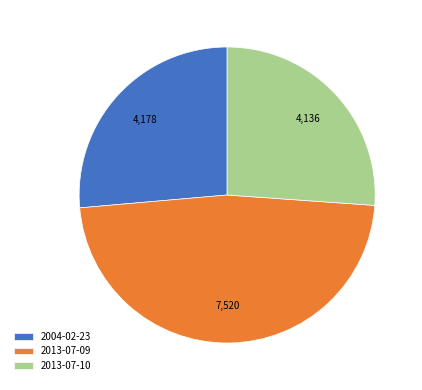

True or false: 2013-07-09 accounts for 47% of the total.

True